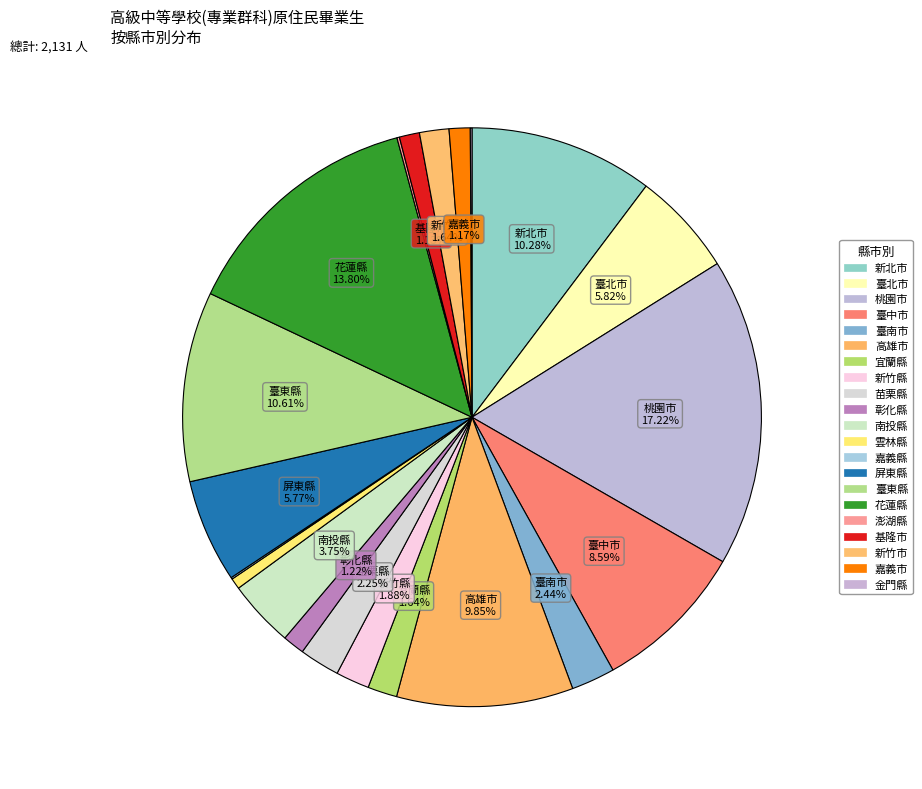

To the nearest percent, what percentage of the pie is 臺北市?

6%